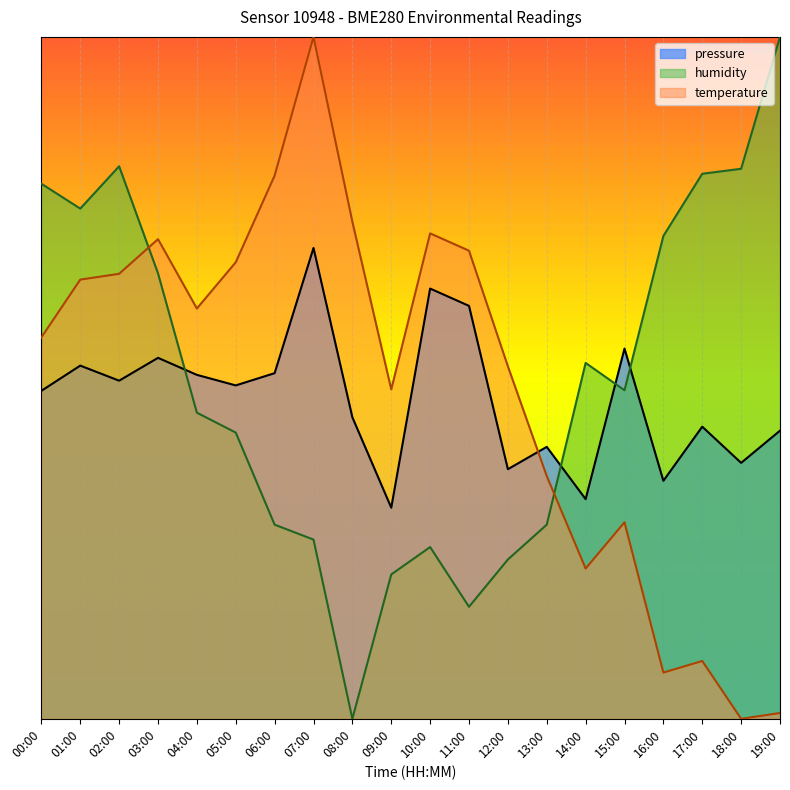

How many categories are shown in the chart?

20